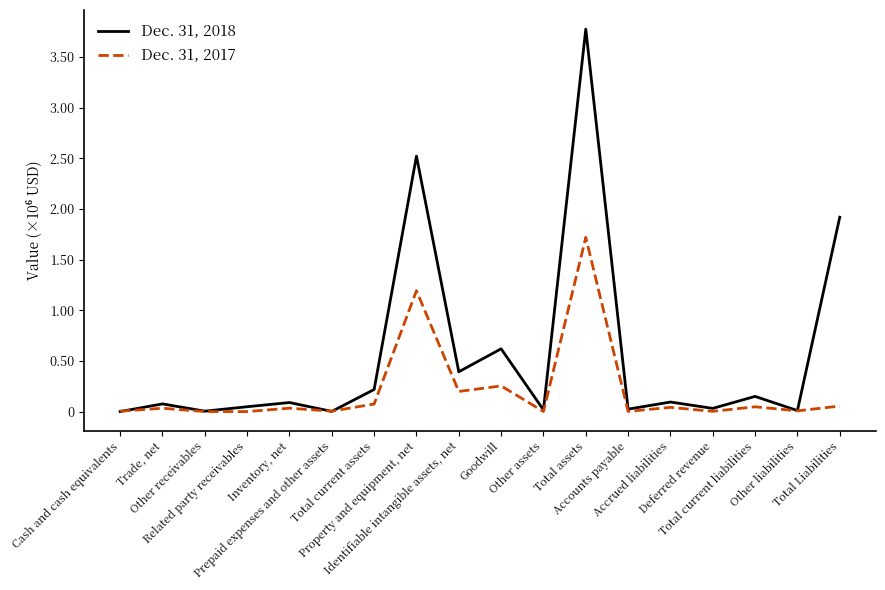

Is the value of Dec. 31, 2018 at Accrued liabilities greater than the value of Dec. 31, 2017 at Other liabilities?

Yes